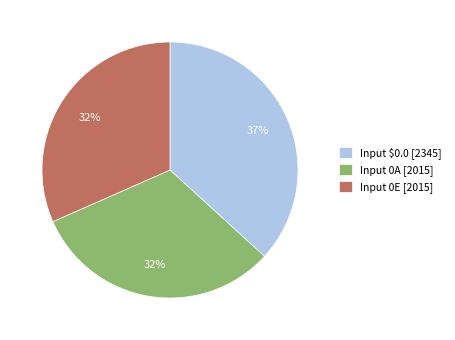

Which category has the biggest portion of the pie?

Input $0.0 [2345]